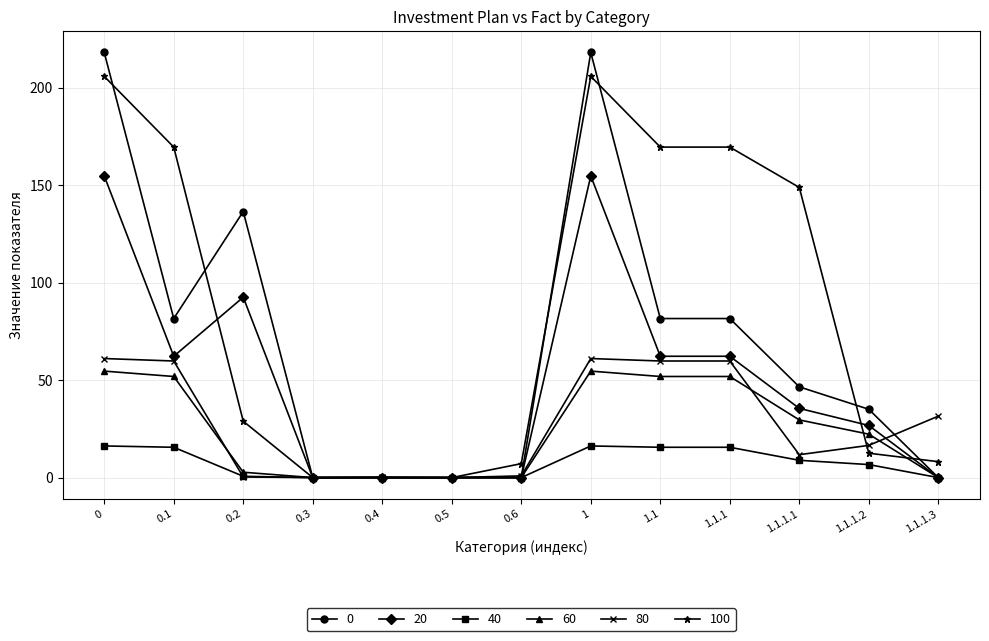

The value of 60 at 1.1.1.3 is 0.0. True or false?

True